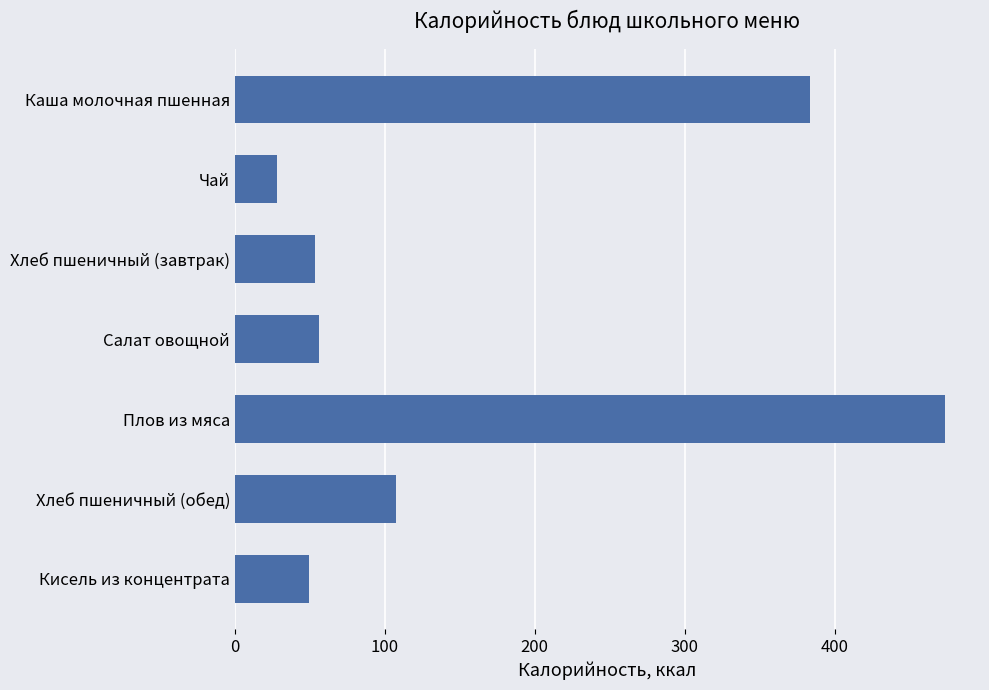

At which label is the value closest to 250?

Каша молочная пшенная